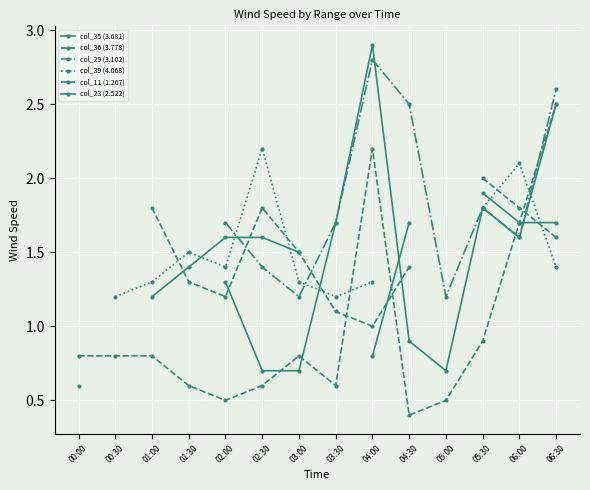

What are all the series names shown in the legend?

col_35 (3.681), col_36 (3.778), col_29 (3.102), col_39 (4.068), col_11 (1.267), col_23 (2.522)